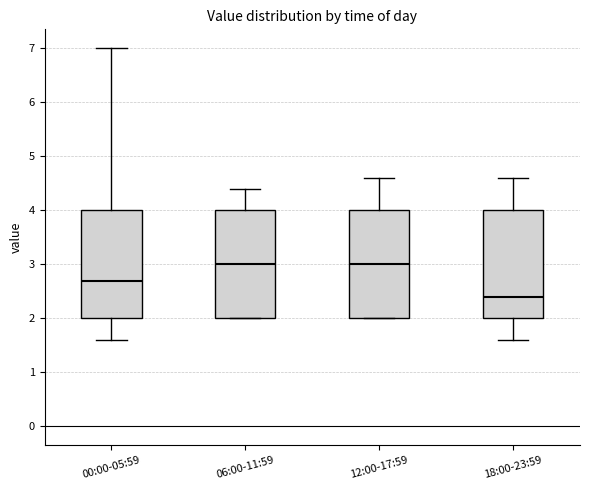

Where does the lower whisker of the box for 18:00-23:59 end on the y-axis? The values are not printed on the chart, so give them approximately, as read against the axis.

1.6